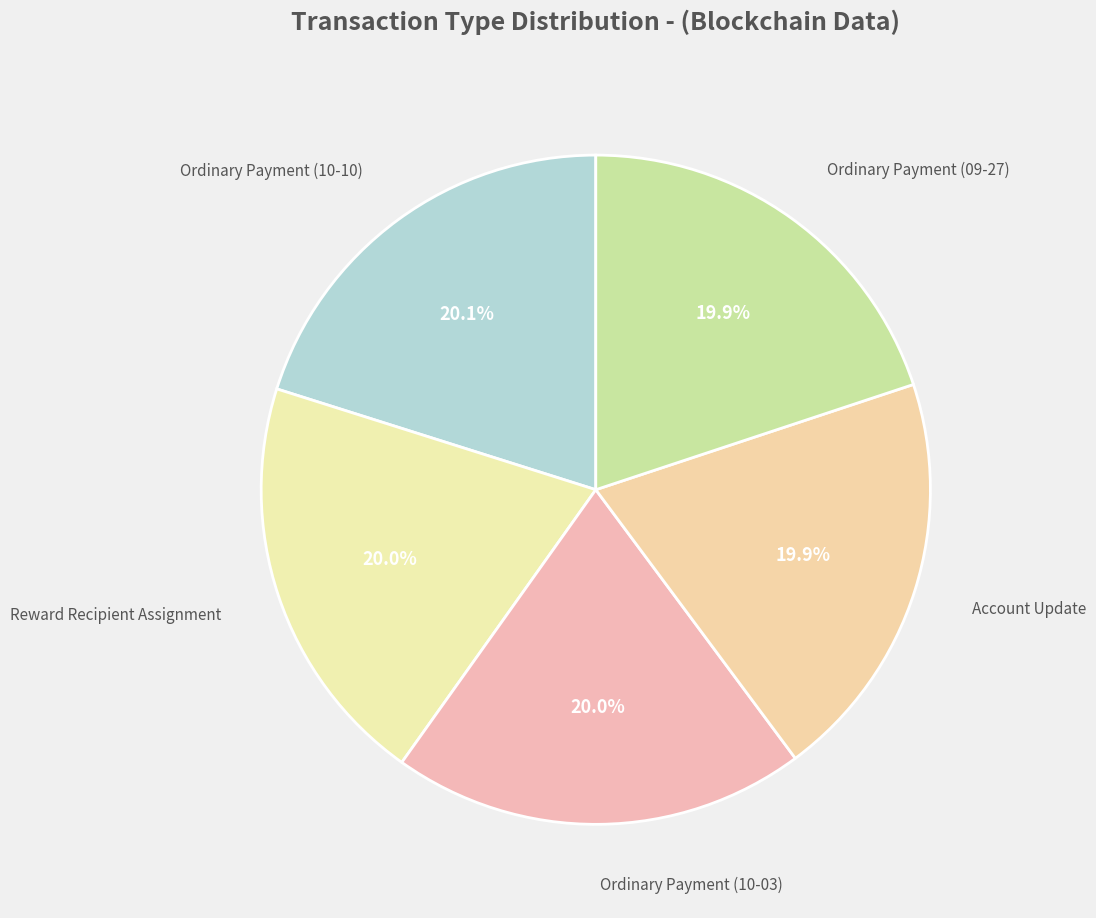

To the nearest percent, what portion does Ordinary Payment (09-27) represent?

20%